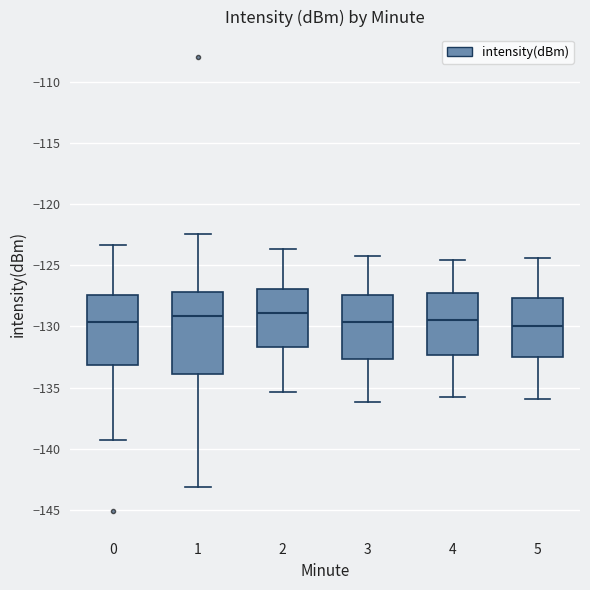

Reading left to right, read every box against the y-axis: the position of its median line, the range the box covers, and the ends of its whiskers. The values are not printed on the chart, so give them approximately, as read against the axis.

0: median -129.5, box -133.0 to -127.5, whiskers -139.5 to -123.5
1: median -129.0, box -134.0 to -127.0, whiskers -143.0 to -122.5
2: median -129.0, box -131.5 to -127.0, whiskers -135.5 to -123.5
3: median -129.5, box -132.5 to -127.5, whiskers -136.0 to -124.0
4: median -129.5, box -132.5 to -127.5, whiskers -136.0 to -124.5
5: median -130.0, box -132.5 to -127.5, whiskers -136.0 to -124.5